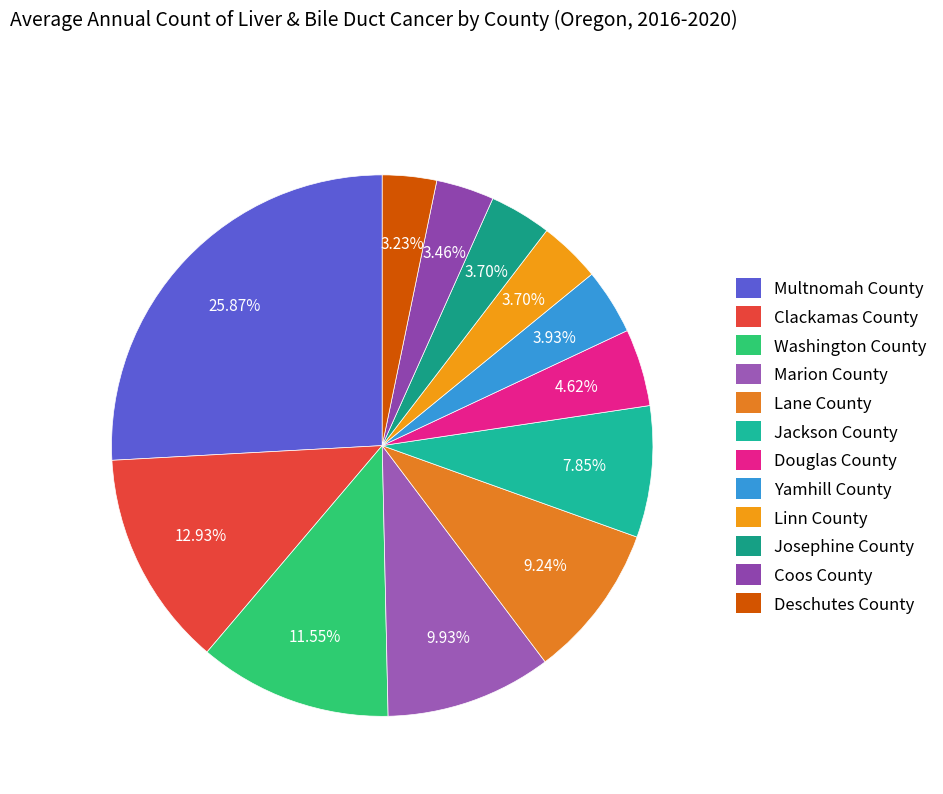

Does any single category account for the majority?

No